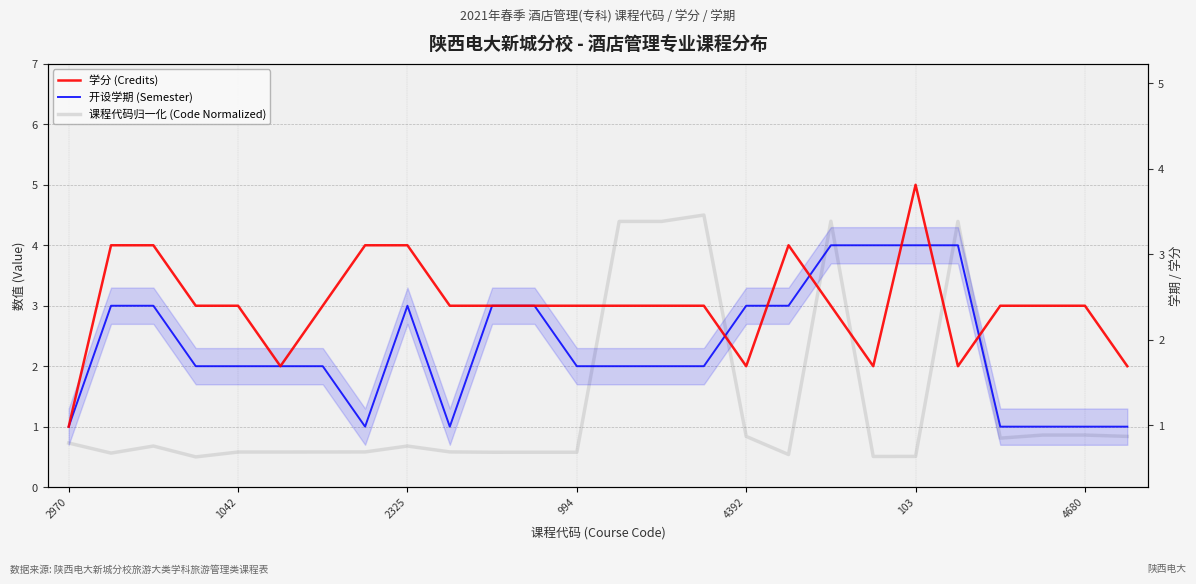

What is the average value of the 学分 (Credits) series?

3.0